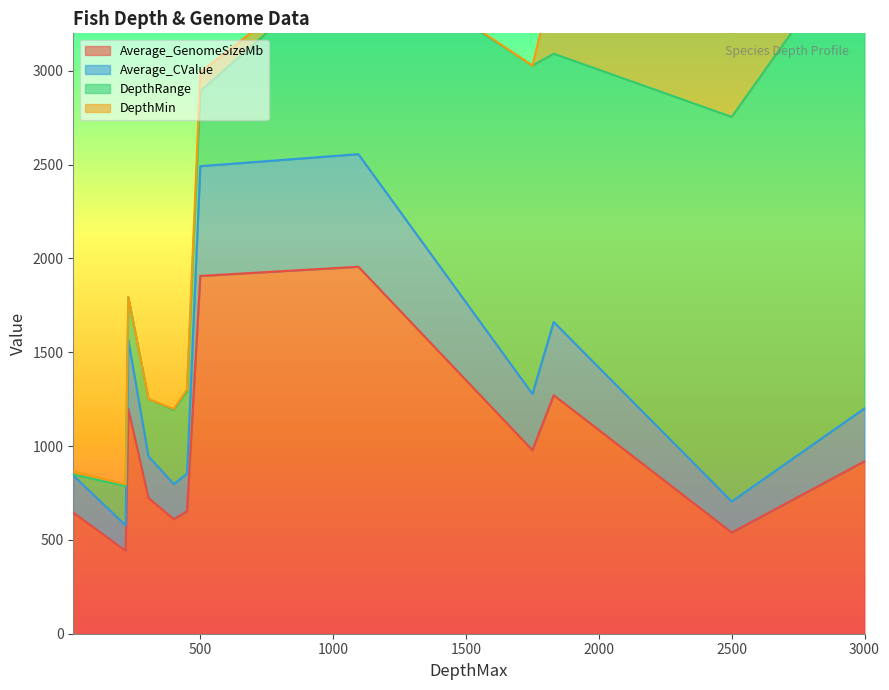

True or false: Average_GenomeSizeMb and DepthMin intersect in this chart.

False